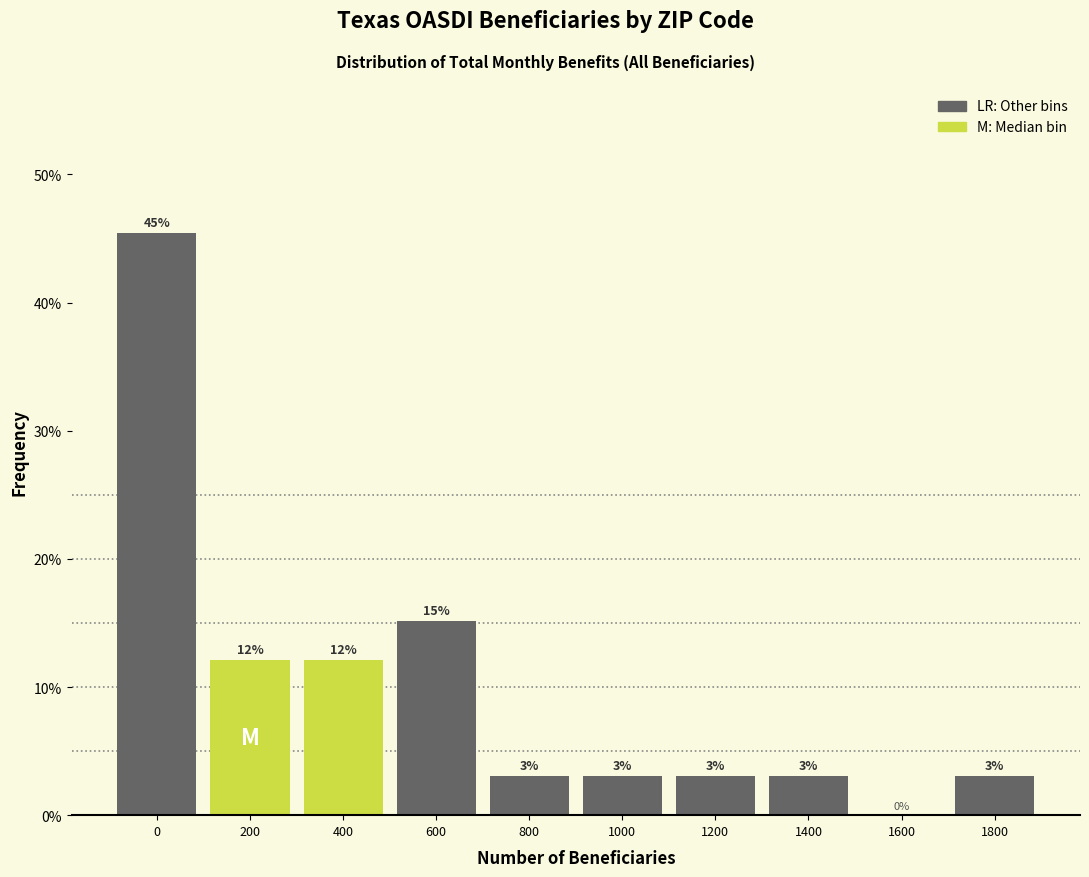

The chart shows a value of 0.0 at 1600. True or false?

True